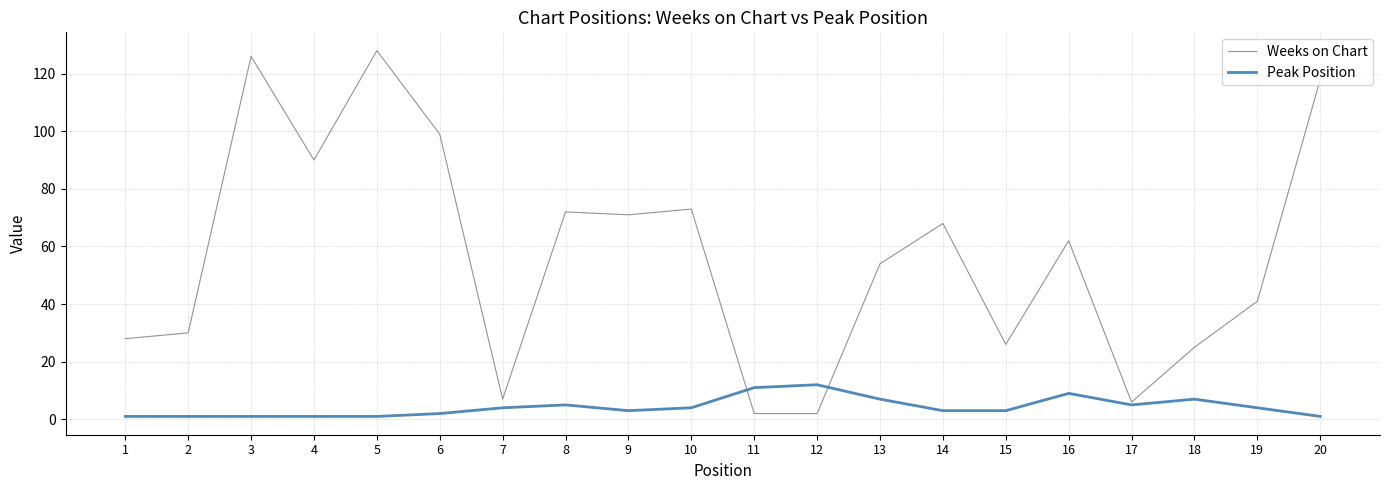

Is the value of Weeks on Chart at 13 greater than the value of Peak Position at 5?

Yes